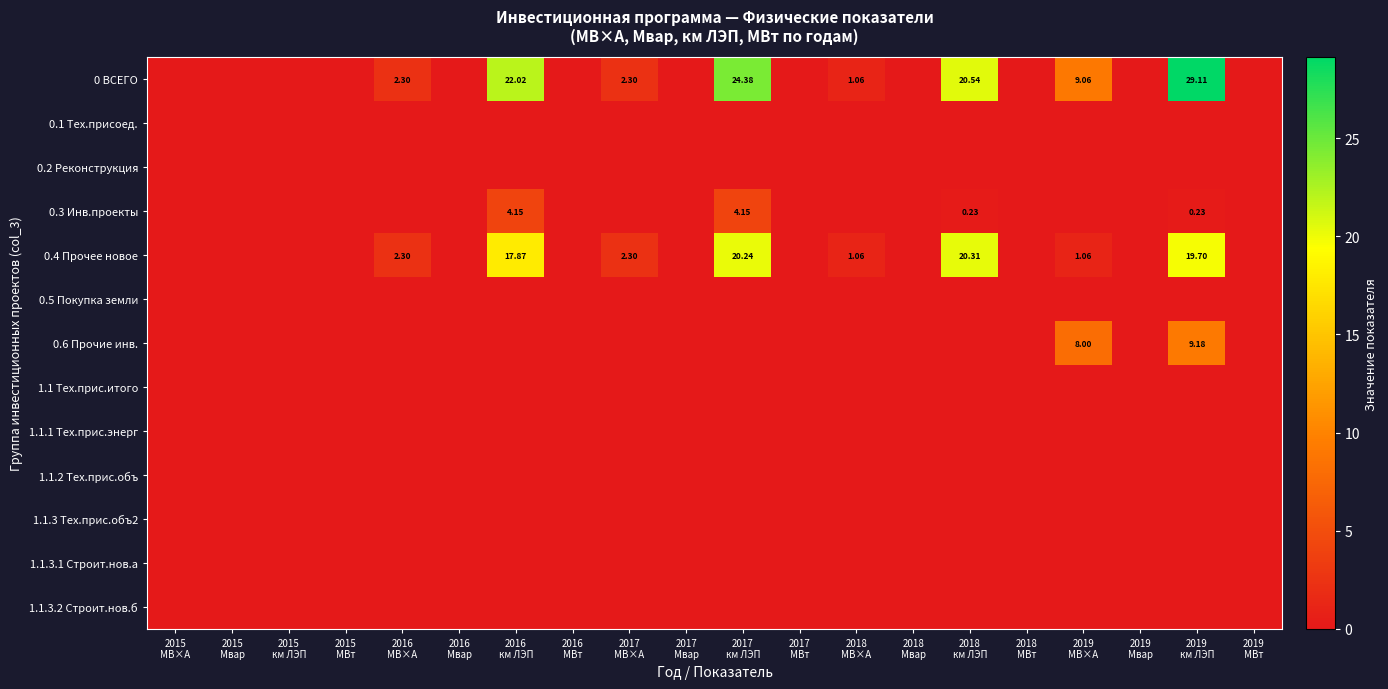

How many categories are shown in the chart?

20